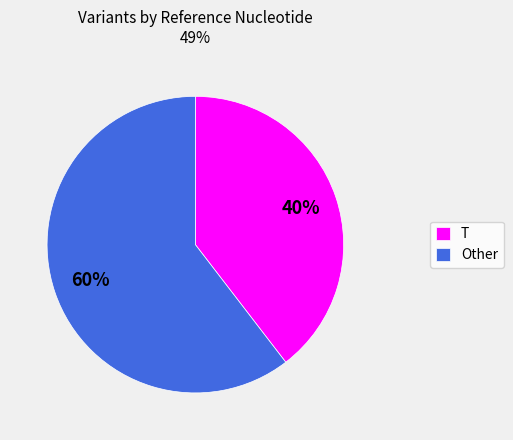

Do T and Other together represent more than half of the pie?

Yes